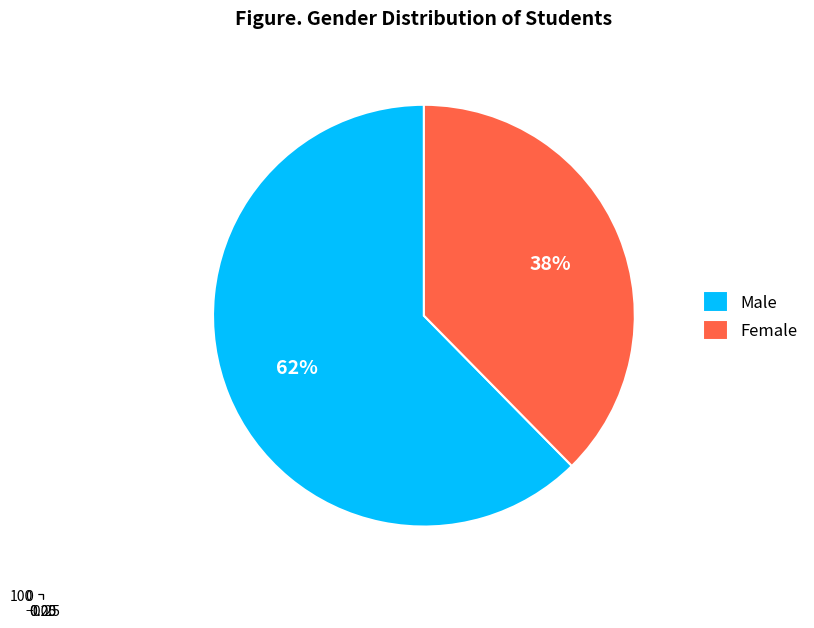

To the nearest percent, what is the combined percentage of Male and Female?

100%